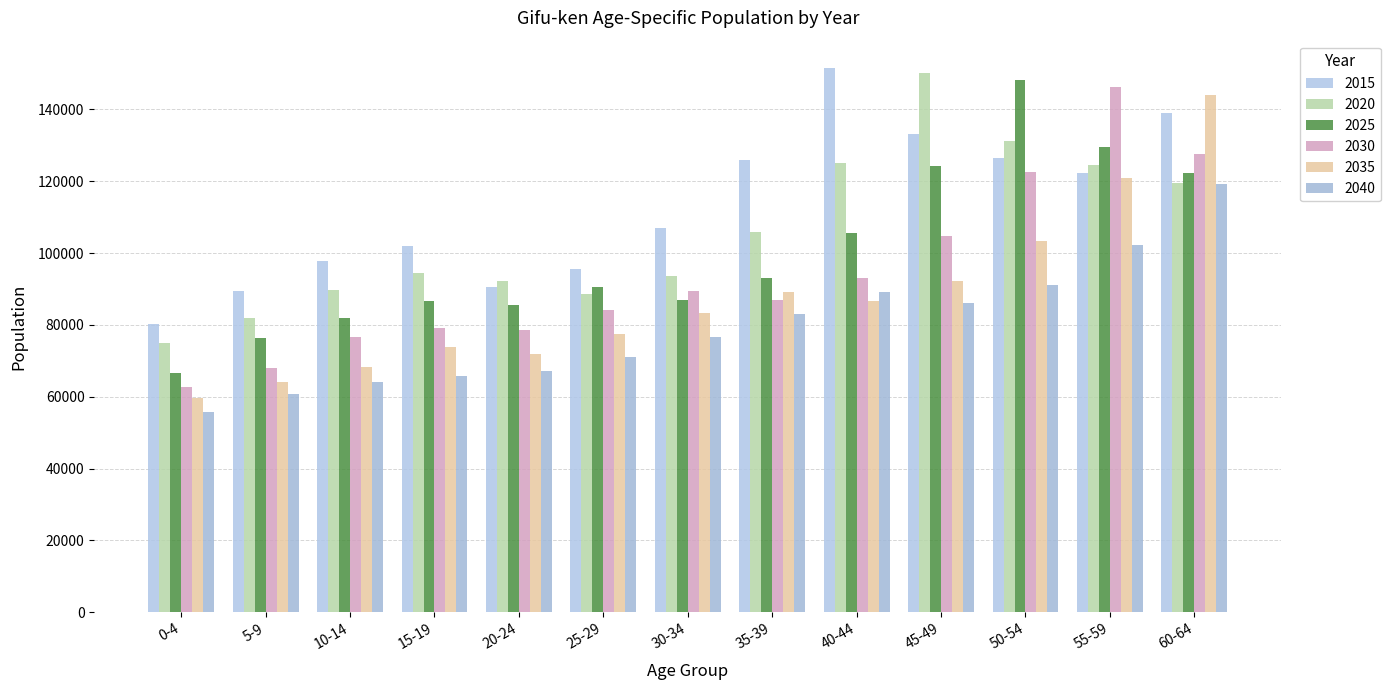

How many distinct data groups are displayed?

6